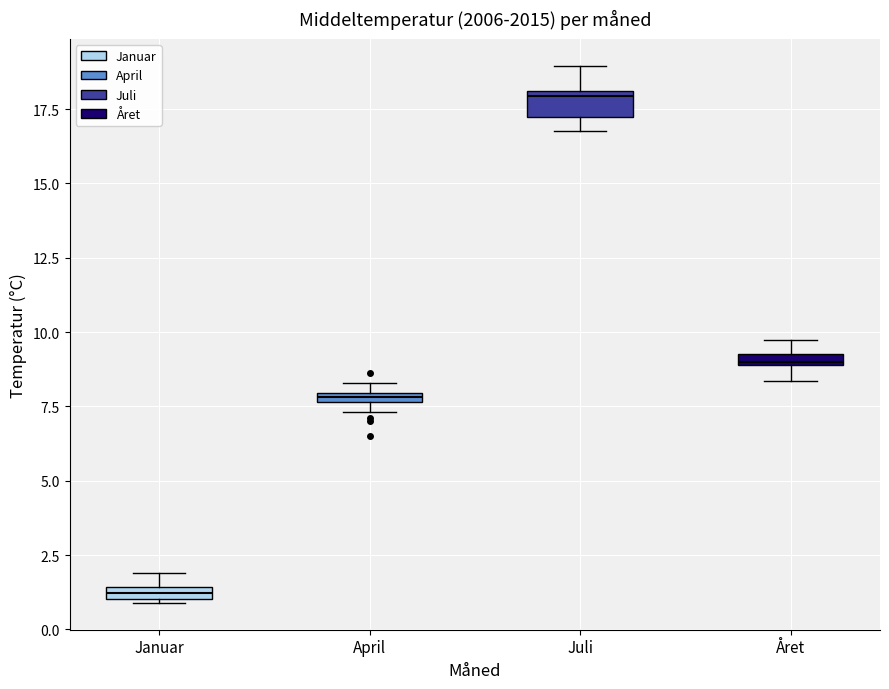

Where is the lower edge of the box for Året on the y-axis? The values are not printed on the chart, so give them approximately, as read against the axis.

9.0